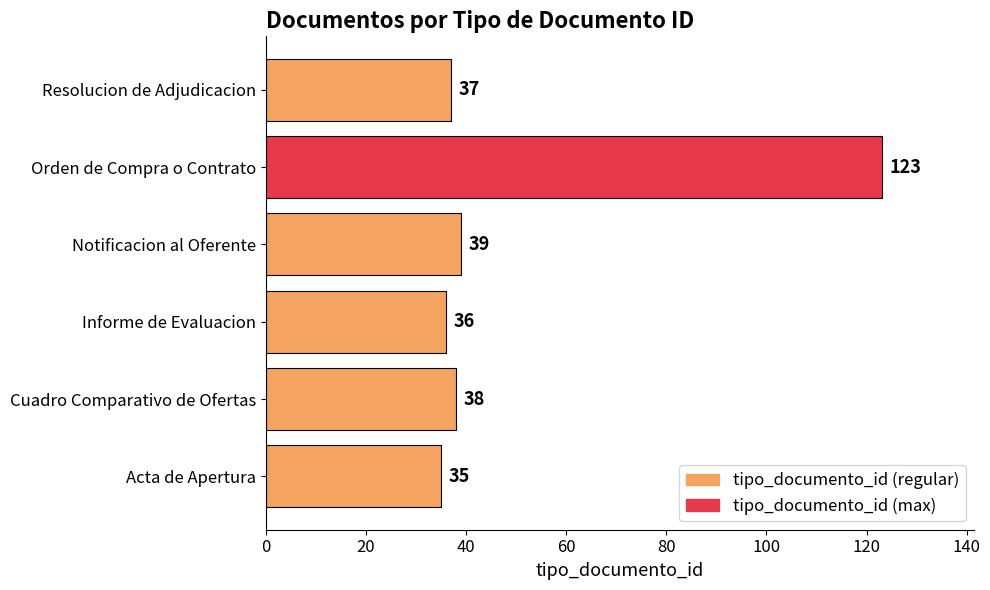

How many data points are less than 38?

3